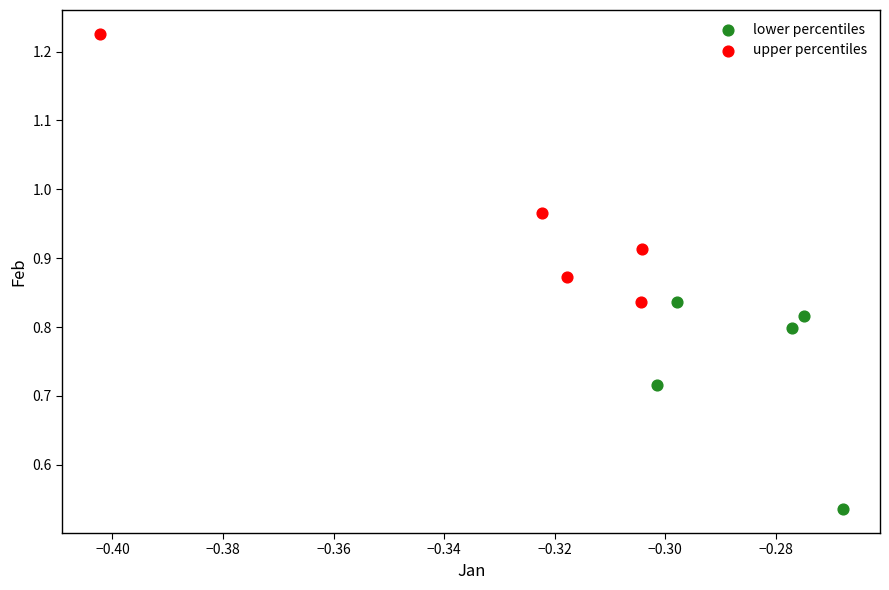

Which series reaches the minimum Y coordinate?

lower percentiles